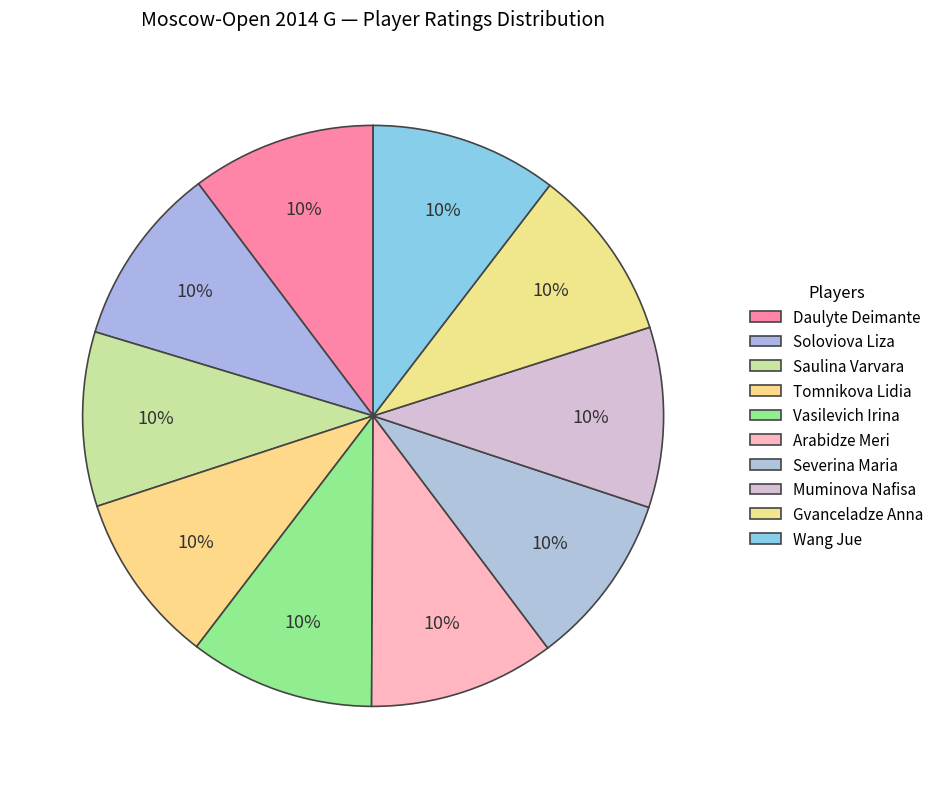

To the nearest percent, what percentage of the pie is Gvanceladze Anna?

10%